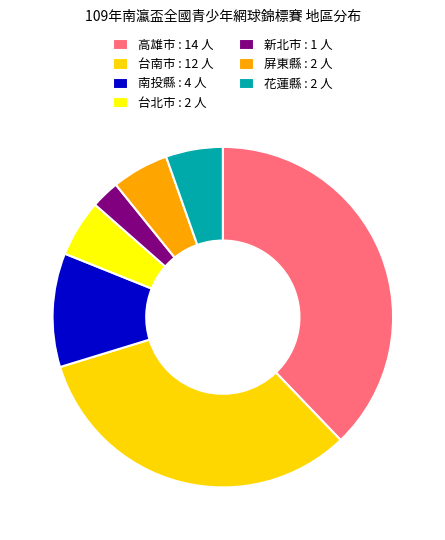

How many slices are in this pie chart?

7